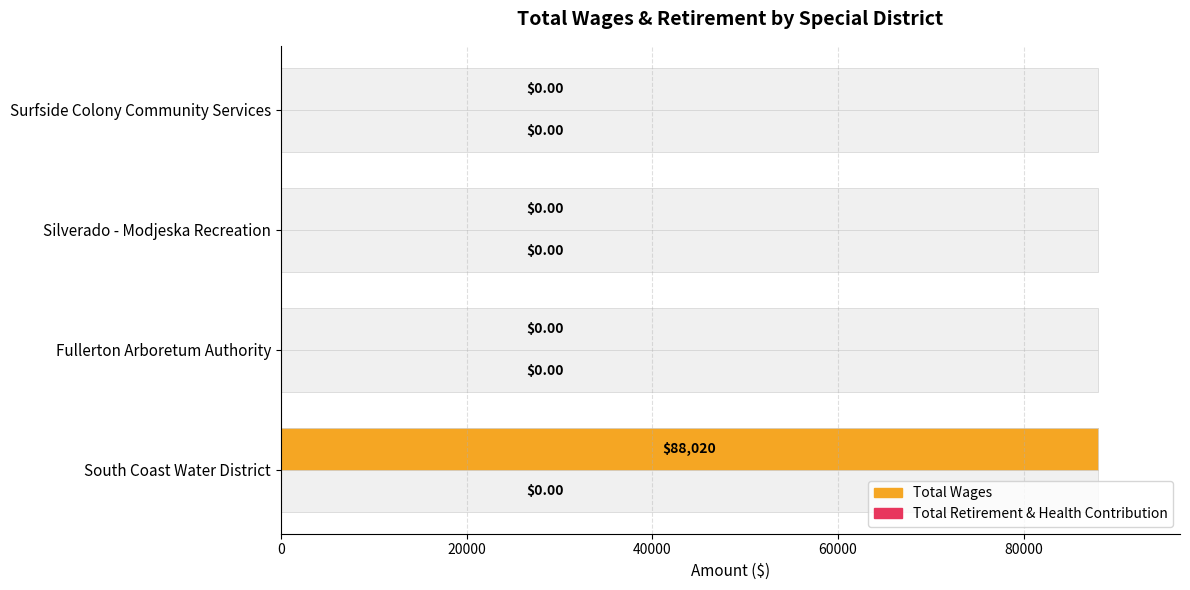

The Total Retirement & Health Contribution series shows 0.6 at 60000. True or false?

False